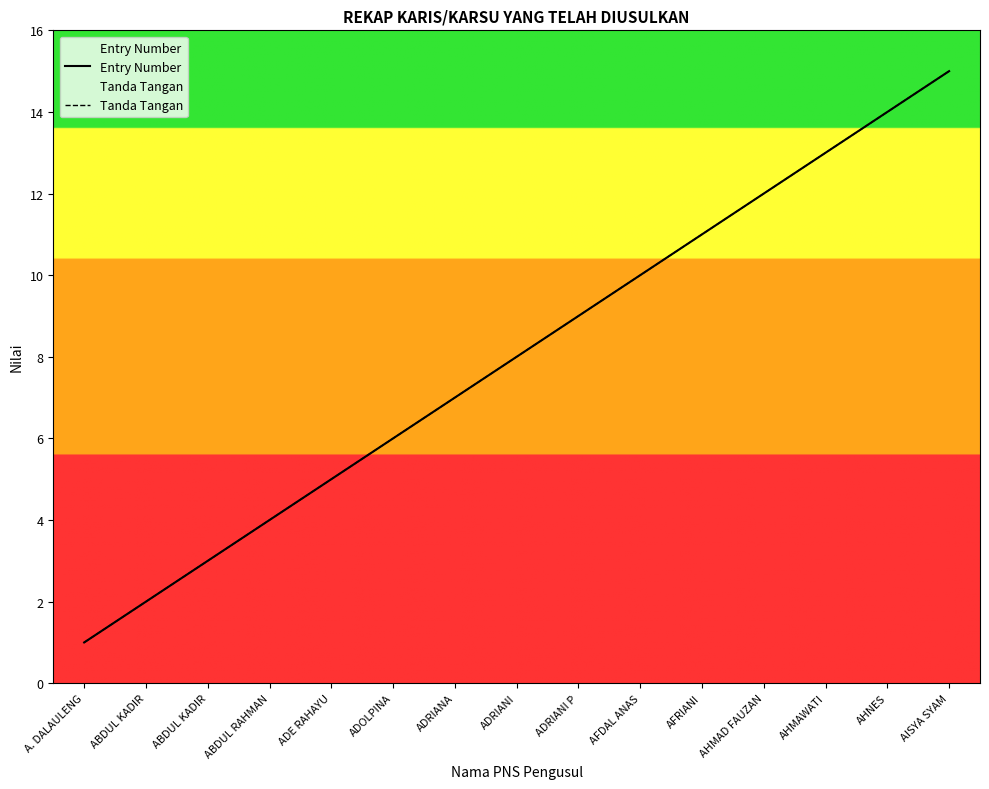

What is the label of the 12th point from the right?

ABDUL RAHMAN